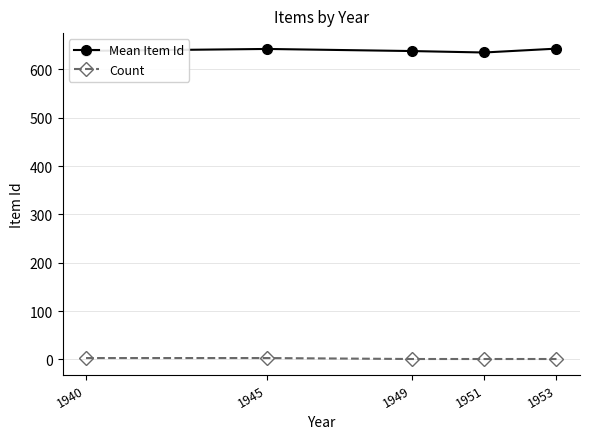

The Mean Item Id series shows 638.3 at 1940. True or false?

True